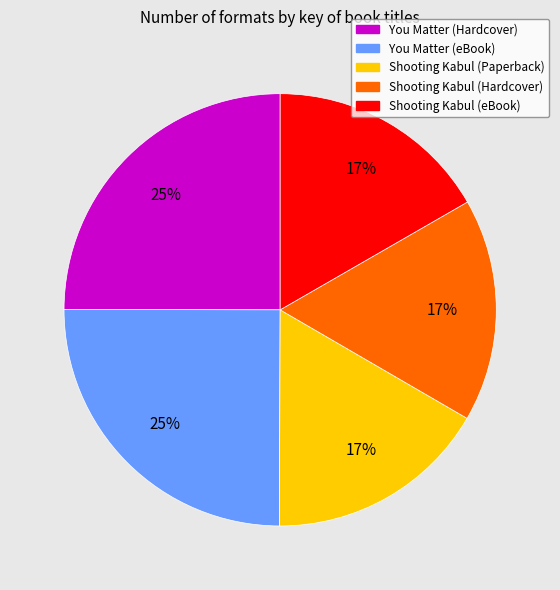

Does any single category account for the majority?

No